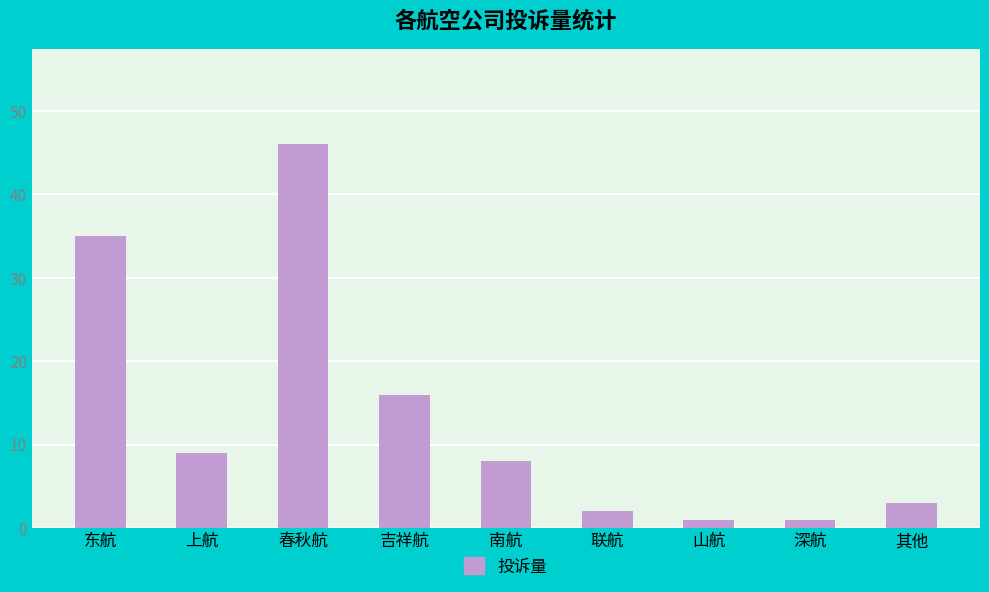

How many values are below 8?

4